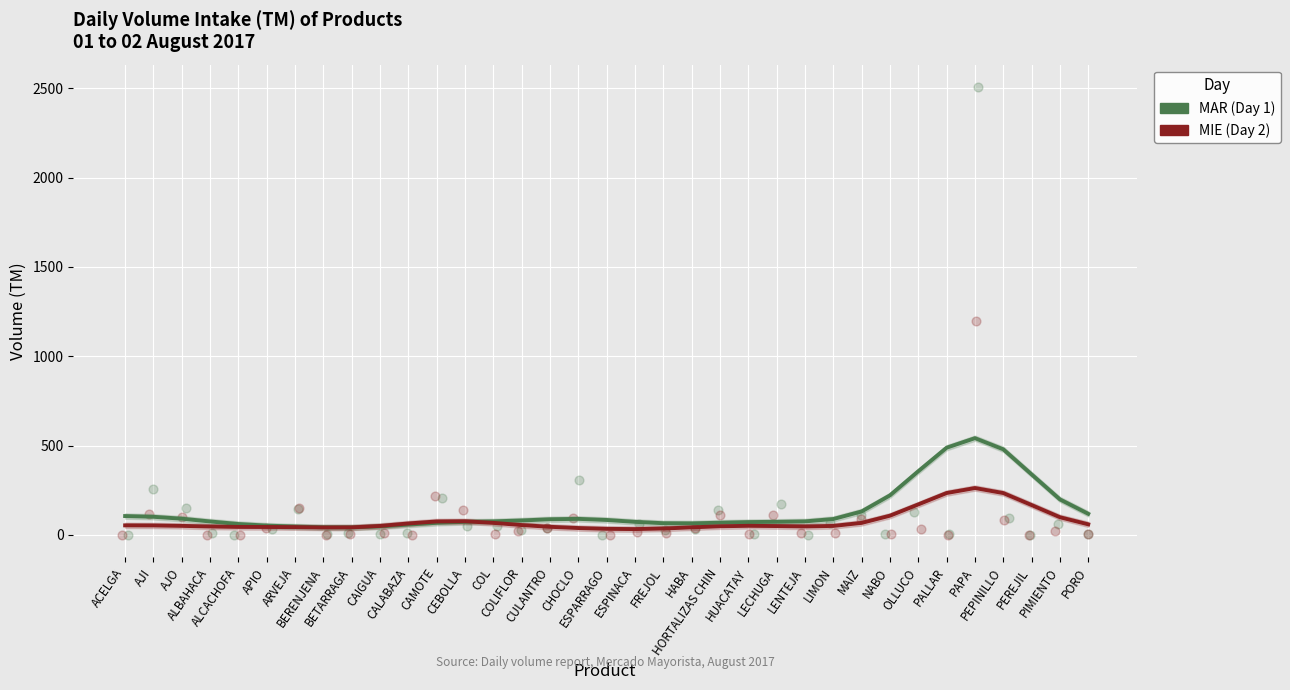

At which category is the sum across all series the highest?

PAPA